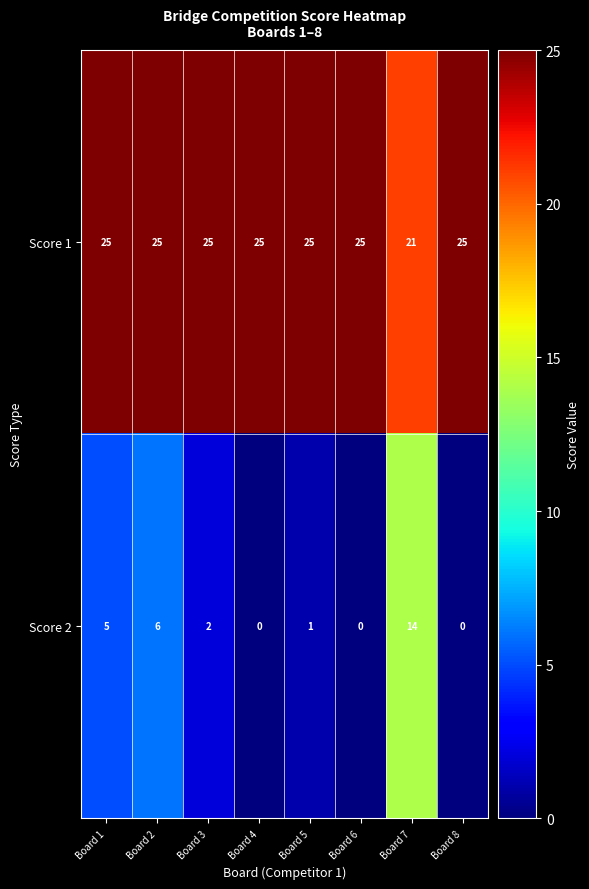

List the series in order of their overall mean, lowest first.

Score 2, Score 1